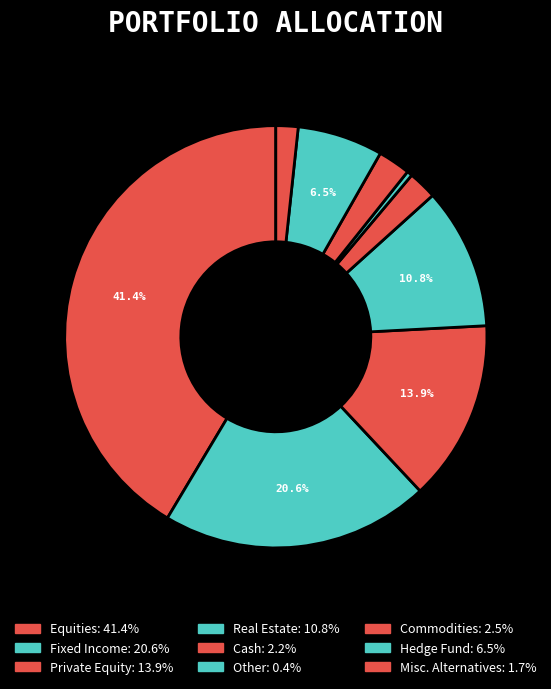

How many slices are in this pie chart?

9